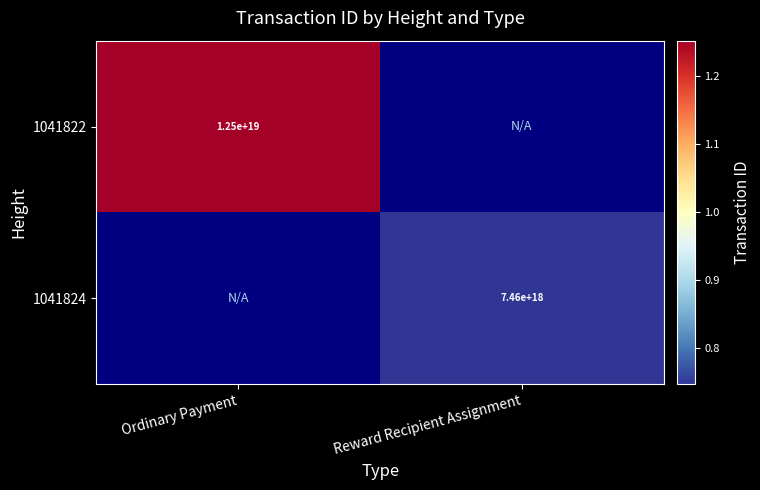

At how many categories does at least one series exceed 7656921338756078592?

1